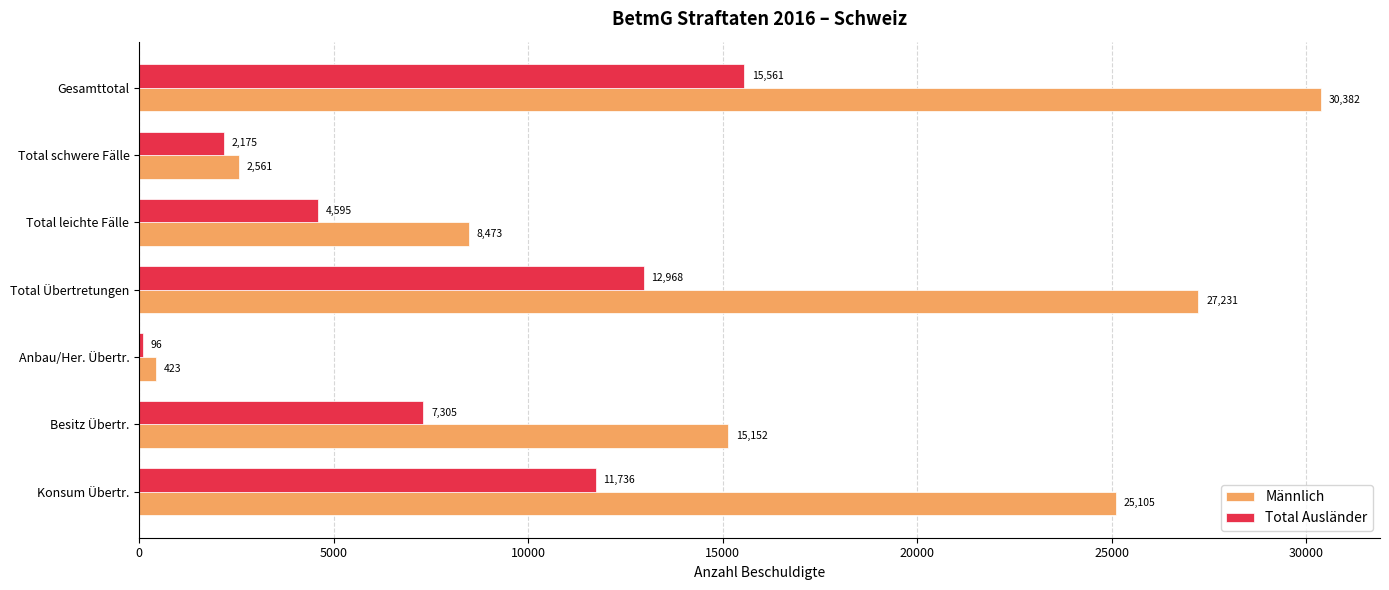

What is the highest value of the Total Ausländer series?

15561